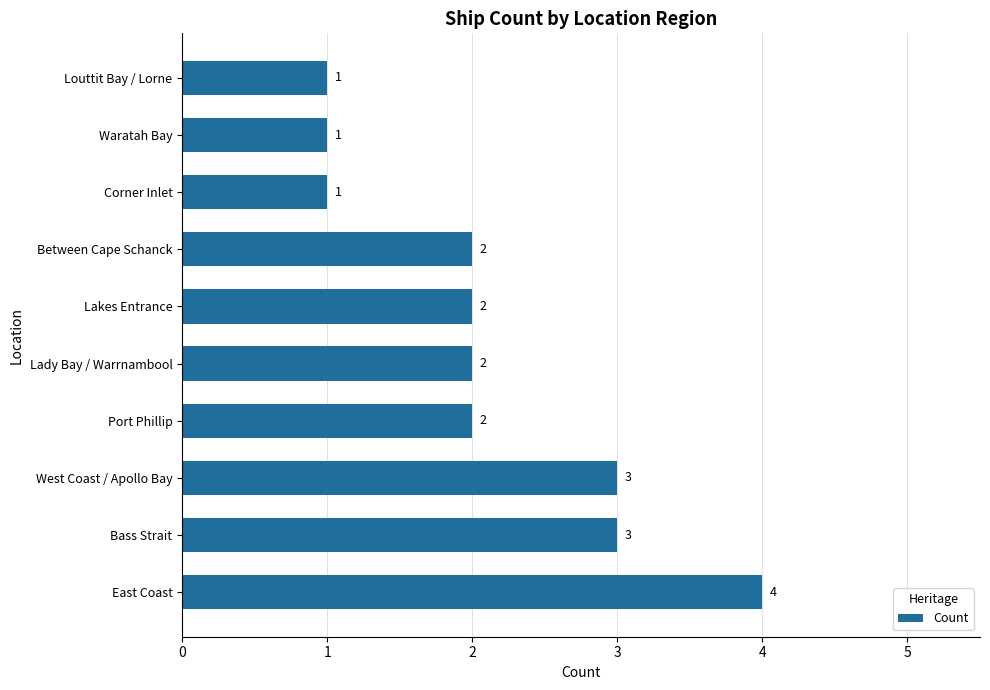

How many data points are less than 2?

3